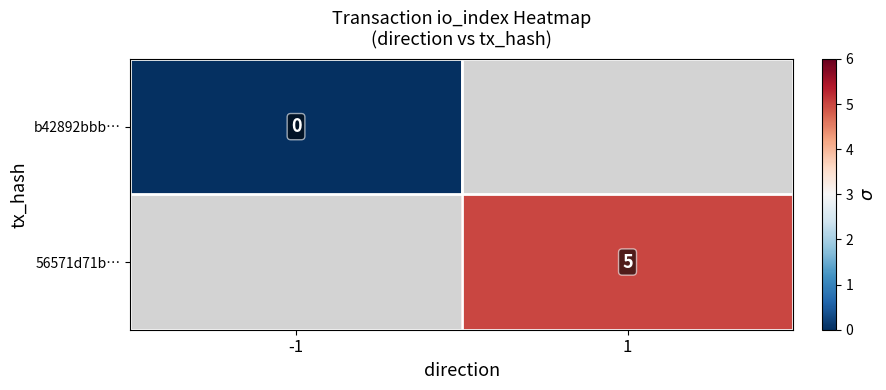

At how many categories does at least one series exceed 0?

1